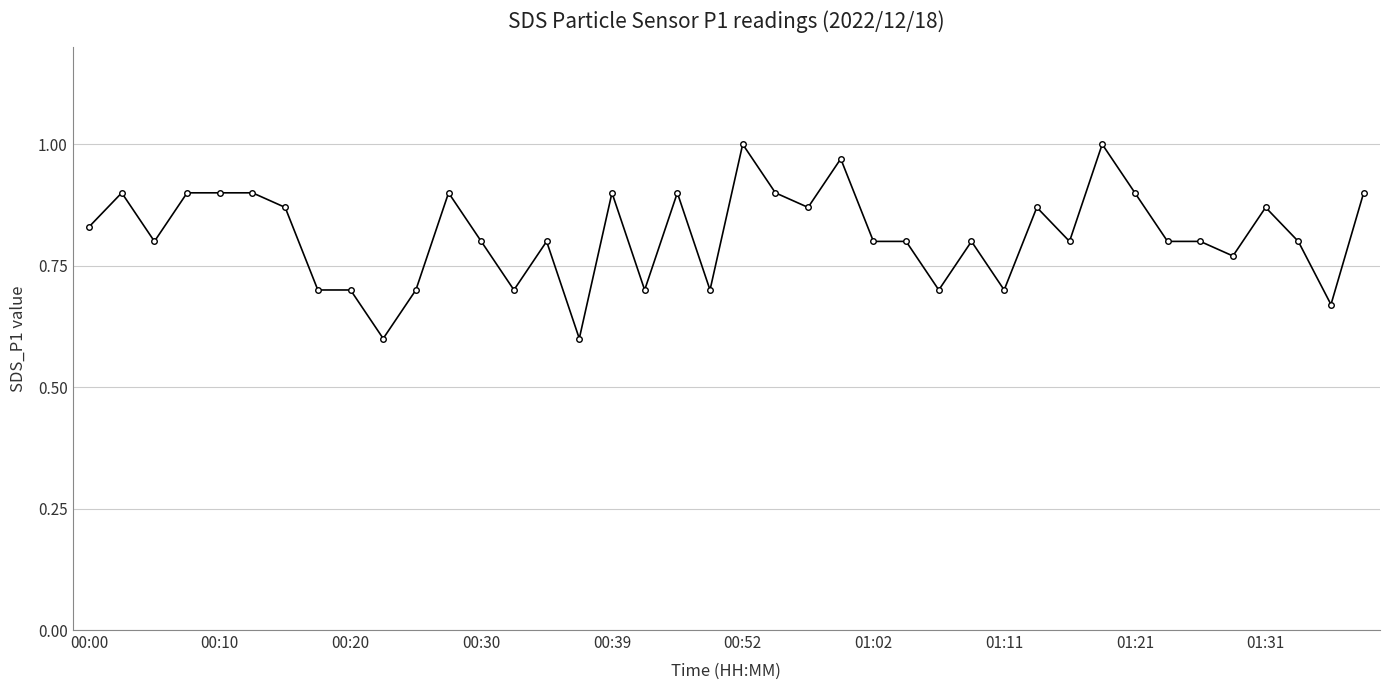

What is the minimum value shown in the chart?

0.6